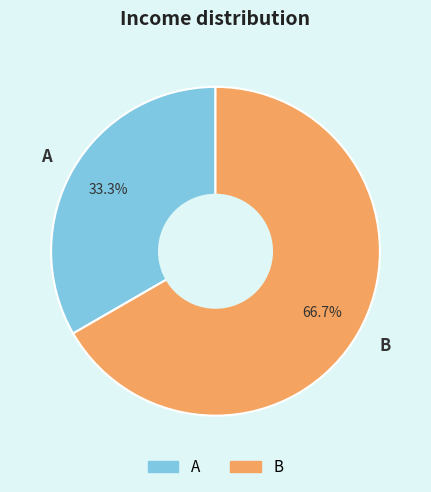

To the nearest percent, what portion does A represent?

33%